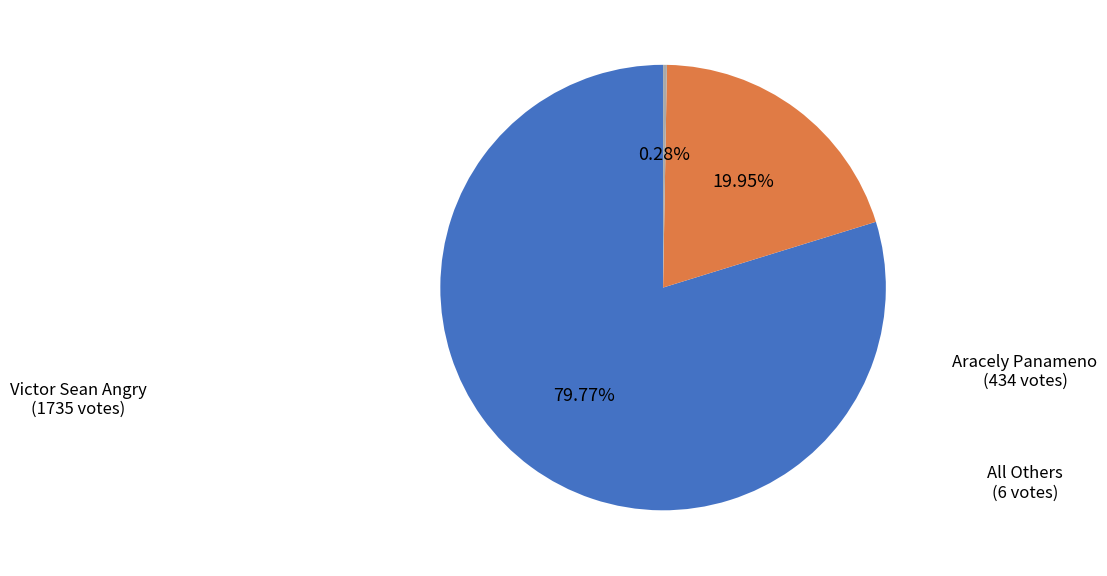

Is there any slice that represents more than half of the pie?

Yes